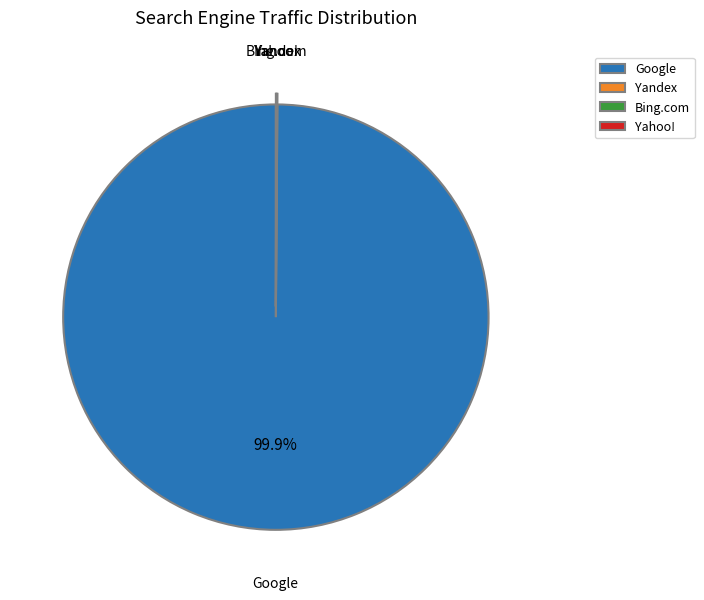

Which slice is the largest?

Google